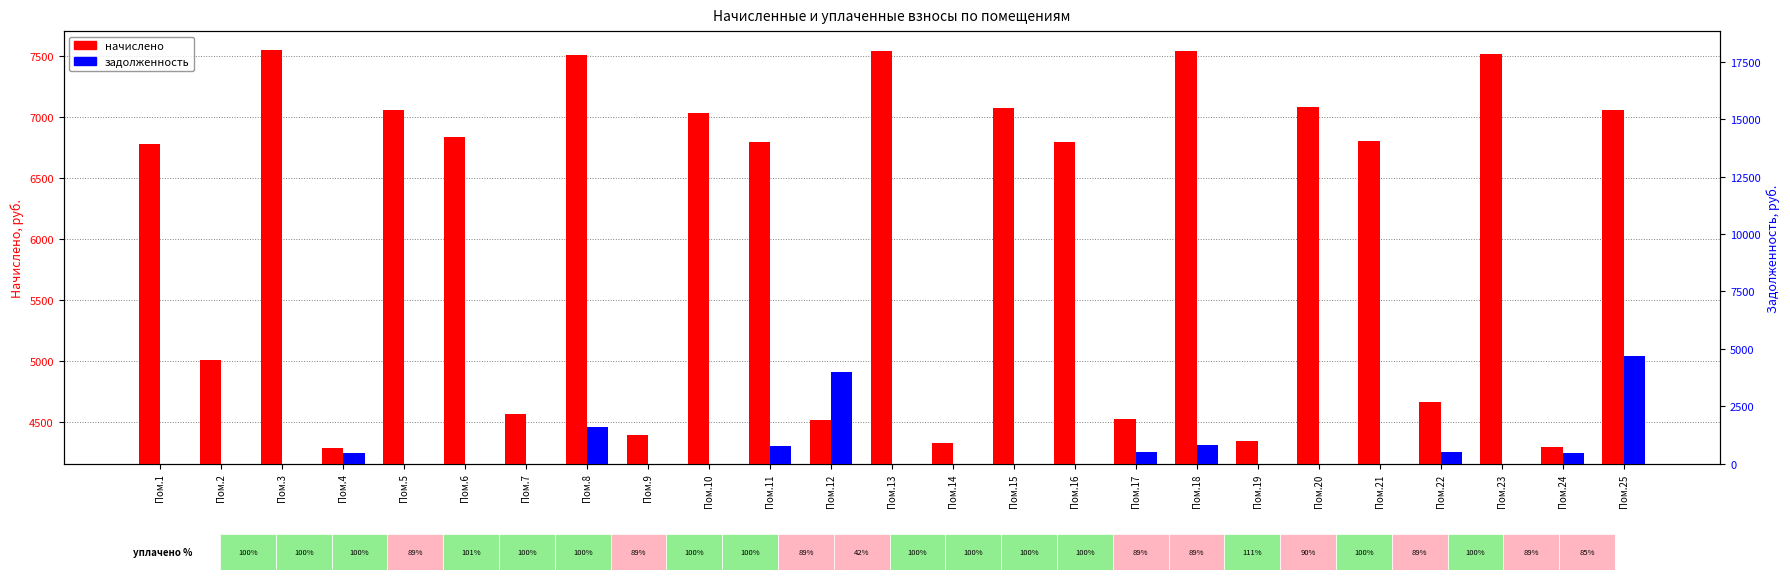

Rank the categories by задолженность value from highest to lowest.

Пом.25, Пом.12, Пом.8, Пом.18, Пом.11, Пом.22, Пом.17, Пом.24, Пом.4, Пом.1, Пом.2, Пом.3, Пом.5, Пом.6, Пом.7, Пом.9, Пом.10, Пом.13, Пом.14, Пом.15, Пом.16, Пом.19, Пом.20, Пом.21, Пом.23